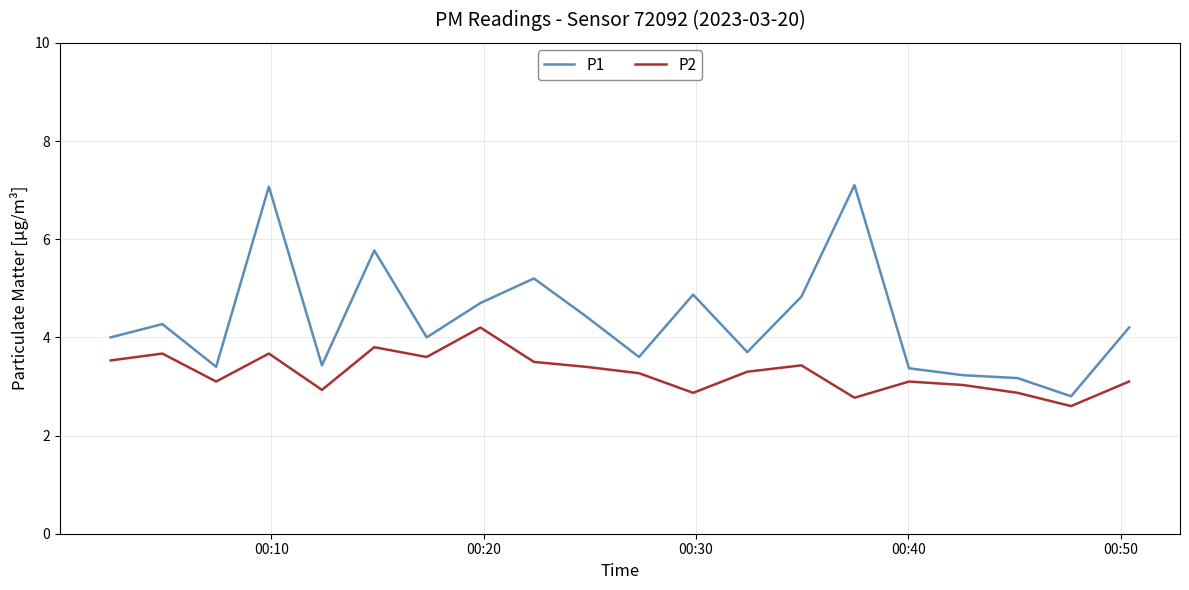

List the series in order of their overall mean, lowest first.

P2, P1